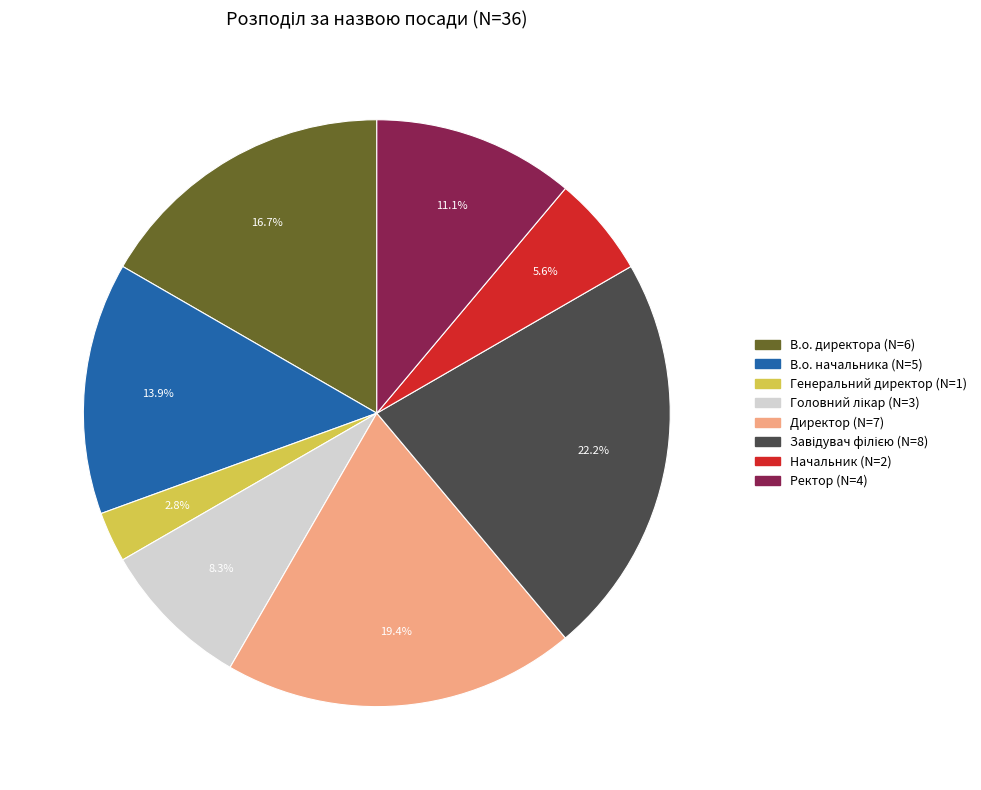

Which has a higher value, В.о. директора or В.о. начальника?

В.о. директора